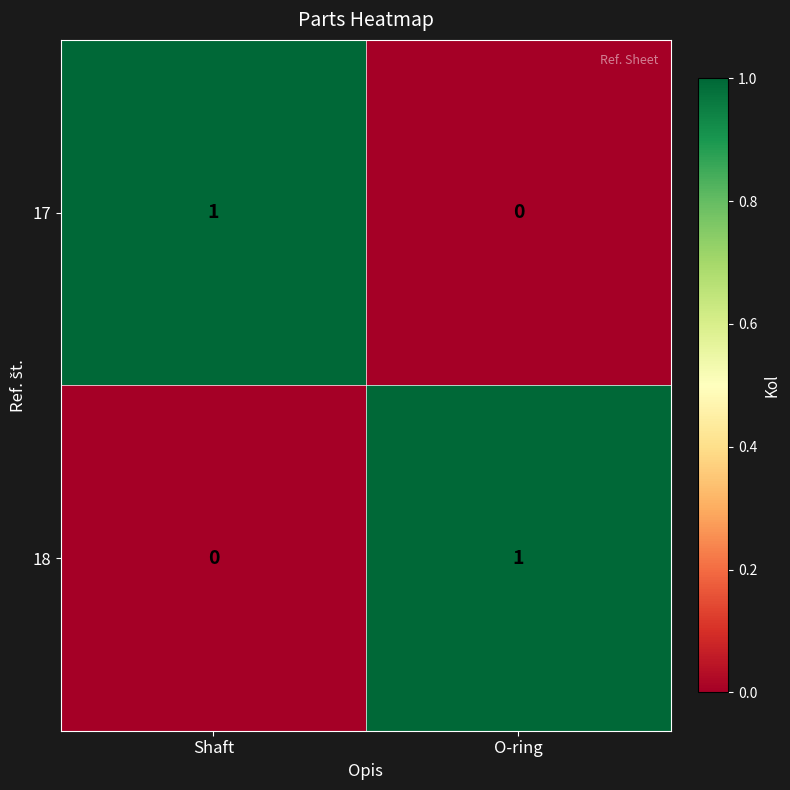

Reading left to right, extract all data points from this chart.

17: 1	0
18: 0	1